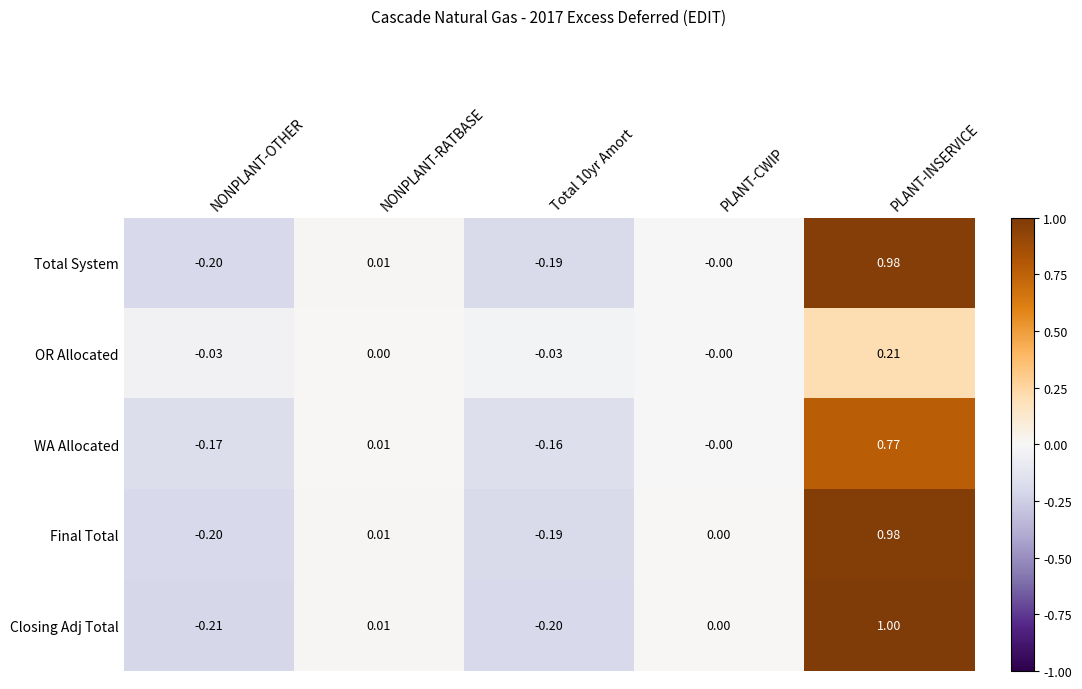

Which label corresponds to the largest value in the chart?

PLANT-INSERVICE